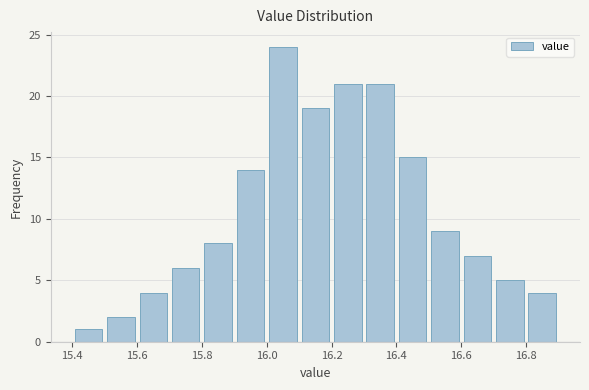

Reading left to right, transcribe this chart: for each bar, give the range it covers on the x-axis and its height. The values are not printed on the chart, so give them approximately, as read against the axis.

15.4 to 15.5: 1
15.5 to 15.6: 2
15.6 to 15.7: 4
15.7 to 15.8: 6
15.8 to 15.9: 8
15.9 to 16.0: 14
16.0 to 16.1: 24
16.1 to 16.2: 19
16.2 to 16.3: 21
16.3 to 16.4: 21
16.4 to 16.5: 15
16.5 to 16.6: 9
16.6 to 16.7: 7
16.7 to 16.8: 5
16.8 to 16.9: 4